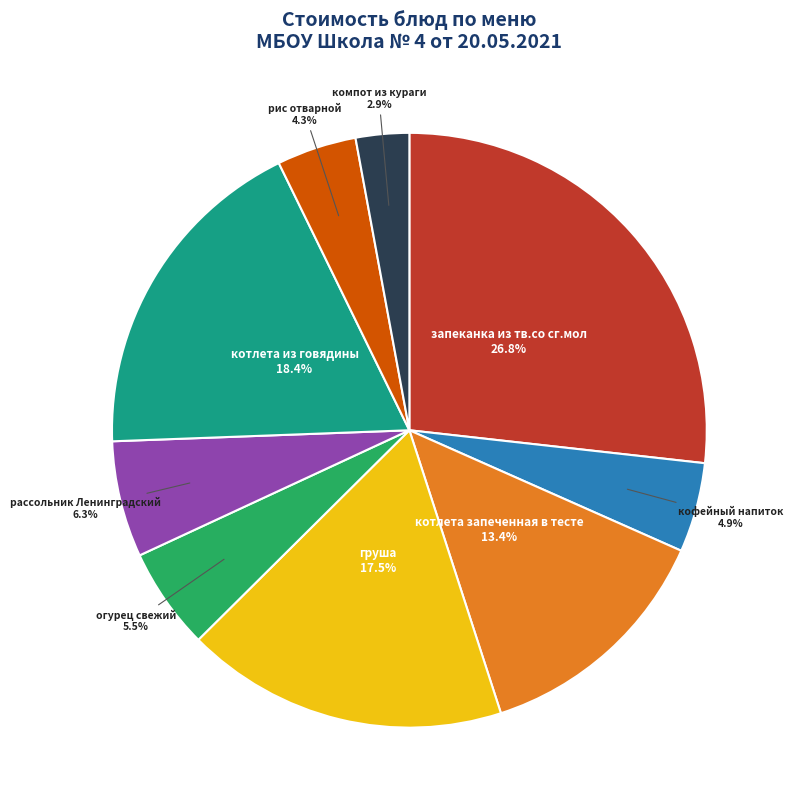

Is there any slice that represents more than half of the pie?

No